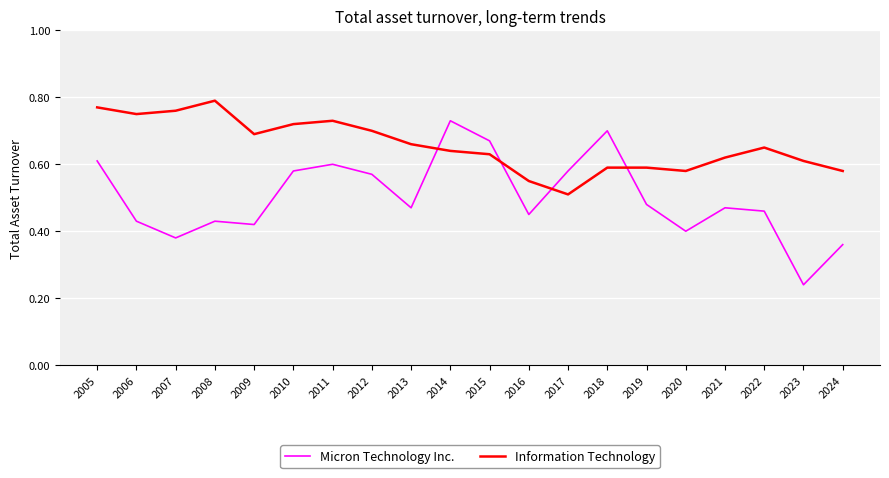

Which series has the largest range (max minus min)?

Micron Technology Inc.